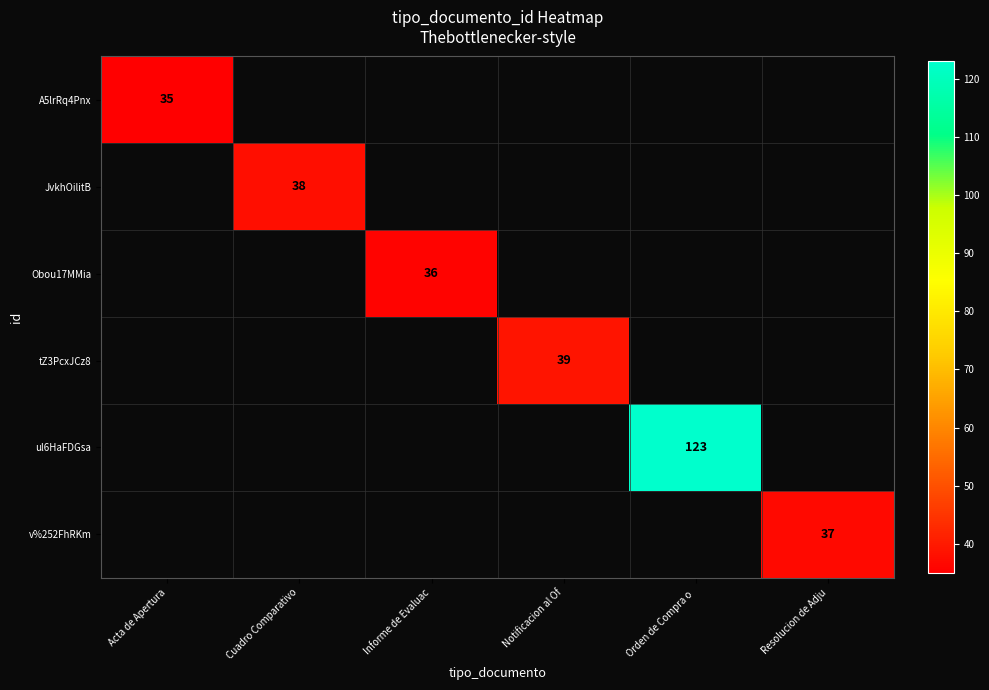

Is the value of Obou17MMia at Informe de Evaluac greater than the value of A5lrRq4Pnx at Resolucion de Adju?

No